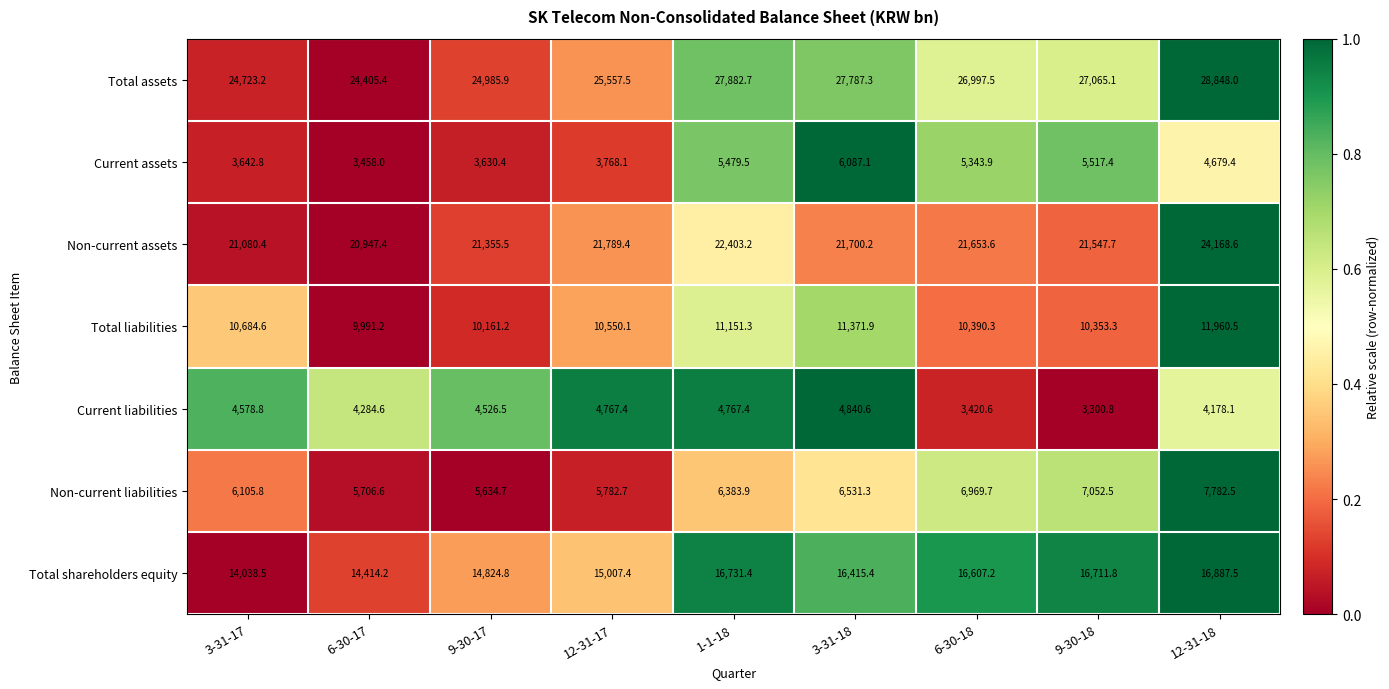

List the series in order of their peak value, lowest first.

Current liabilities, Current assets, Non-current liabilities, Total liabilities, Total shareholders equity, Non-current assets, Total assets